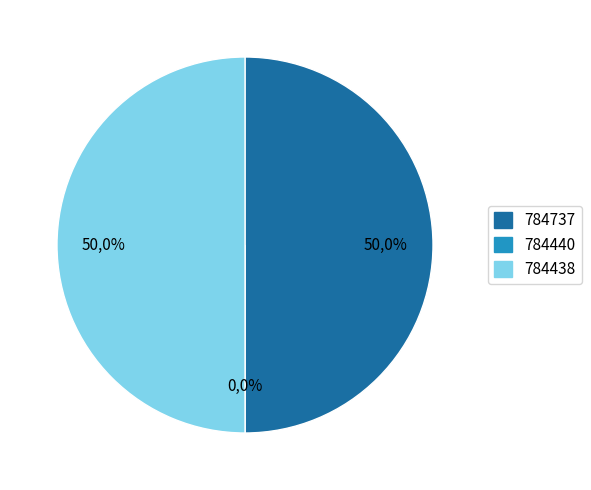

How many slices are in this pie chart?

3